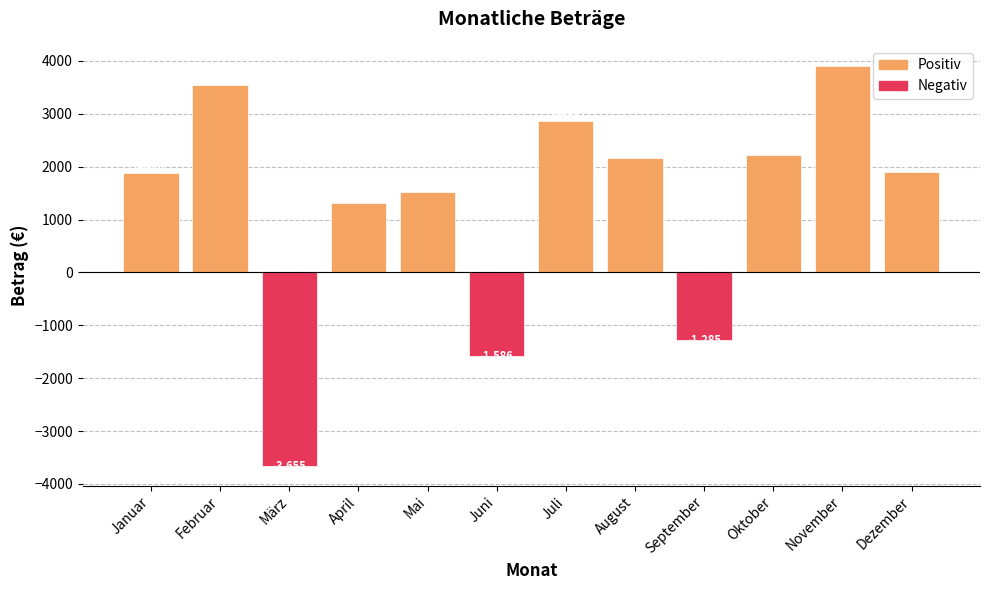

What is the maximum value shown in the chart?

3907